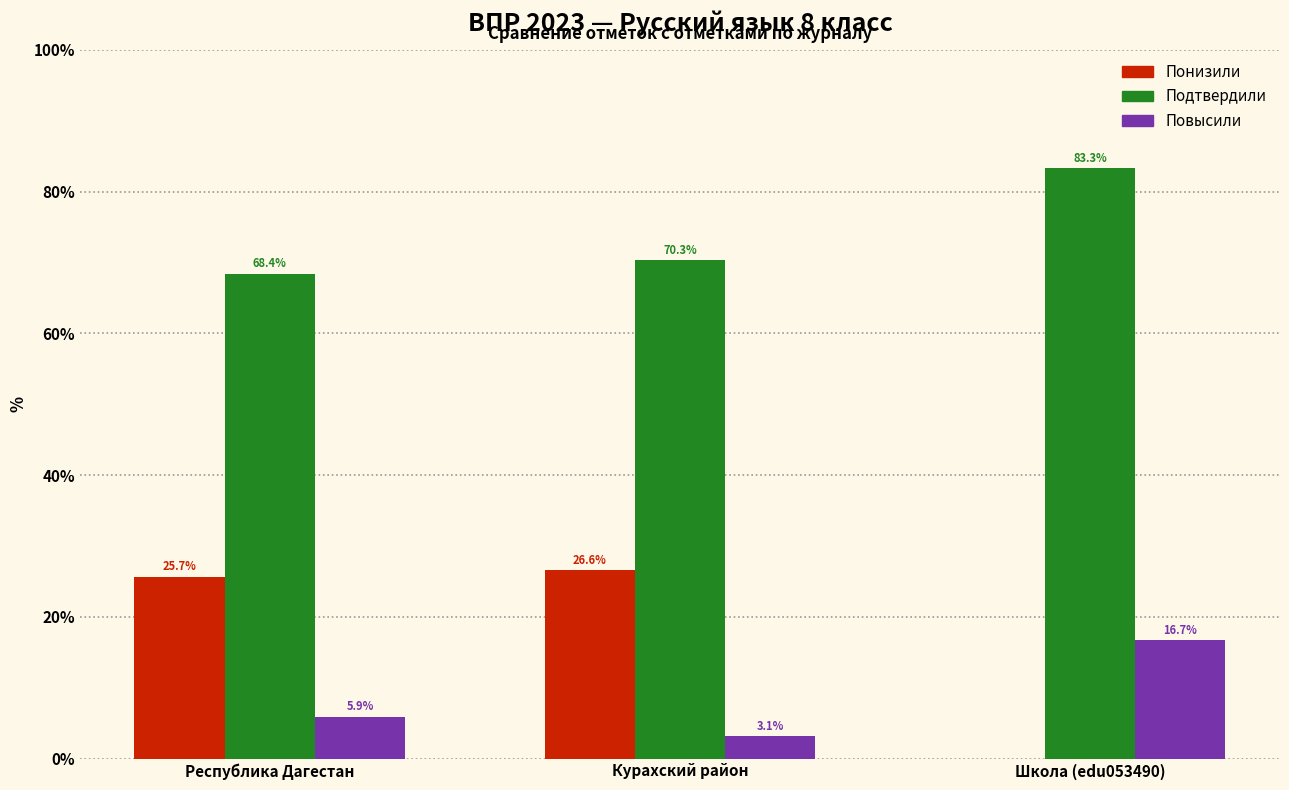

Reading right to left, what are all the values shown in this chart?

Понизили: Школа (edu053490)=0.0	Курахский район=26.6	Республика Дагестан=25.7
Подтвердили: Школа (edu053490)=83.3	Курахский район=70.3	Республика Дагестан=68.4
Повысили: Школа (edu053490)=16.7	Курахский район=3.1	Республика Дагестан=5.9